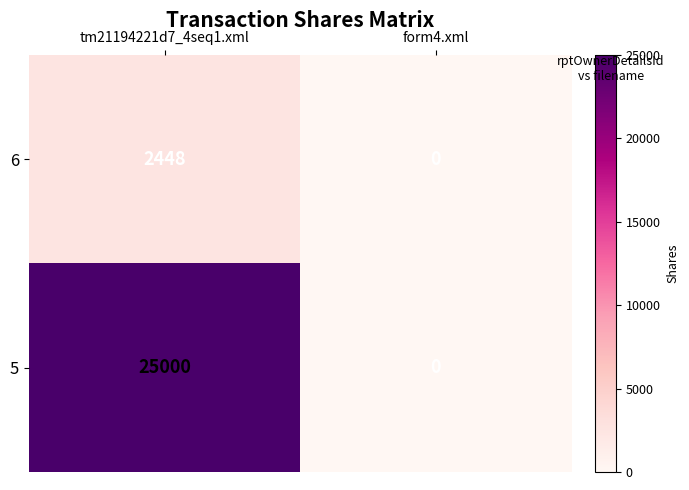

At which category is the sum across all series the highest?

tm21194221d7_4seq1.xml